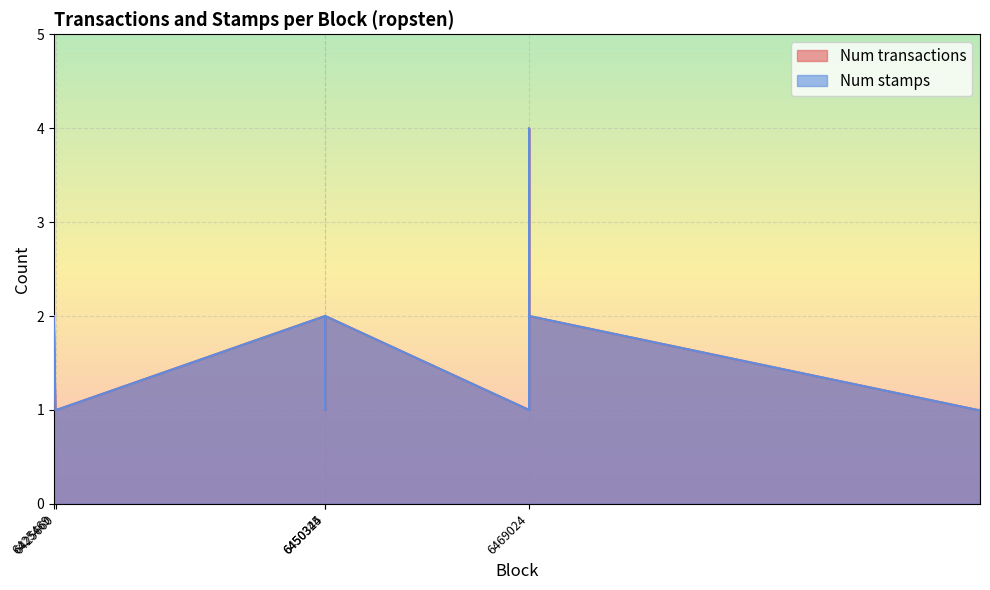

Where is Num transactions nearest to the value 2?

6425469